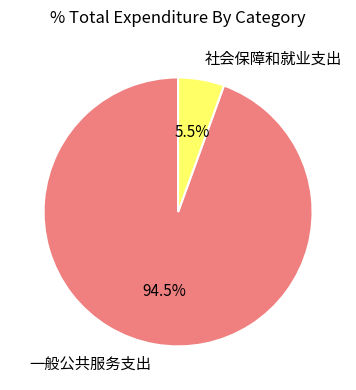

Rank the categories by value from highest to lowest.

一般公共服务支出, 社会保障和就业支出